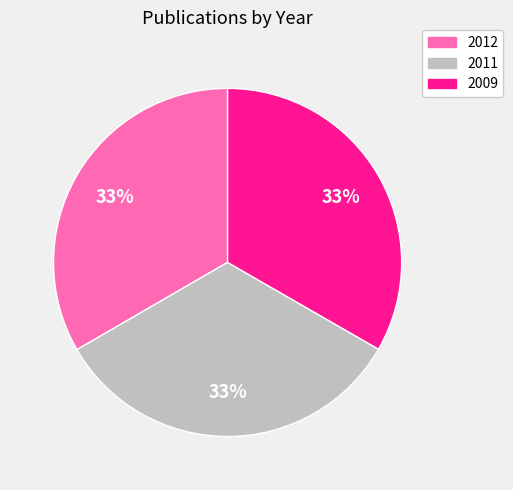

To the nearest percent, what portion does 2012 represent?

33%